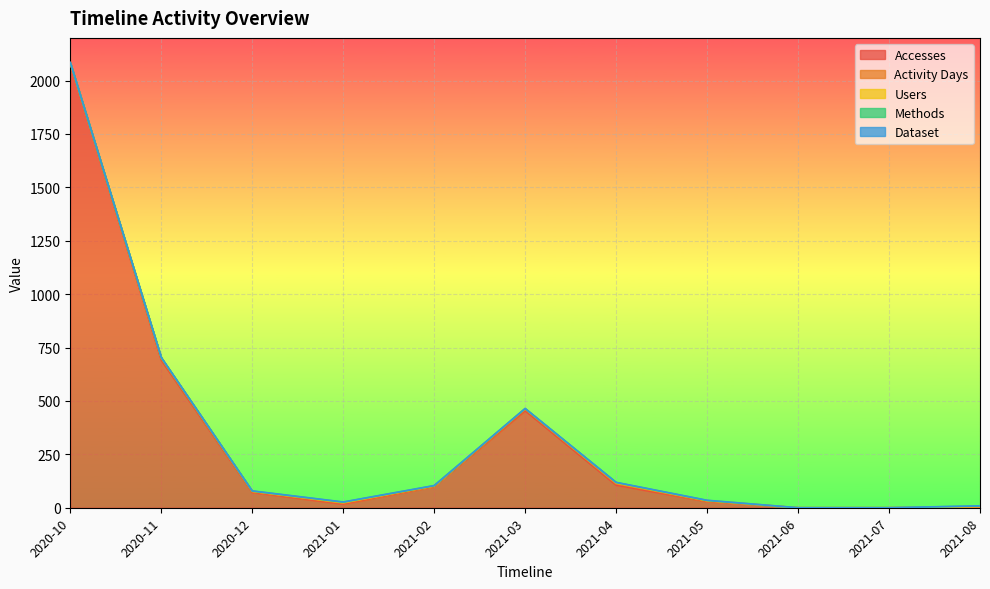

How many distinct data groups are displayed?

5